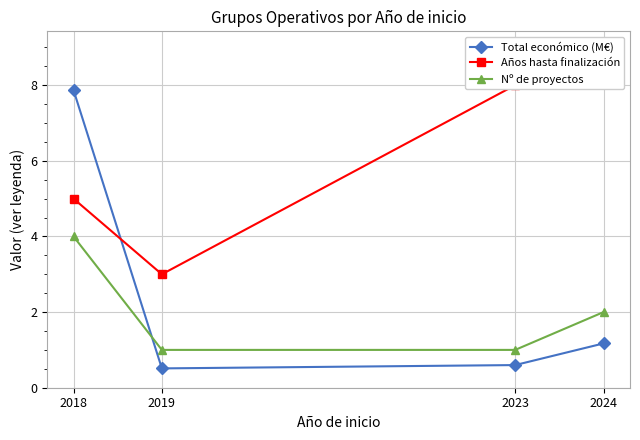

Which series has the widest spread of values?

Total económico (M€)